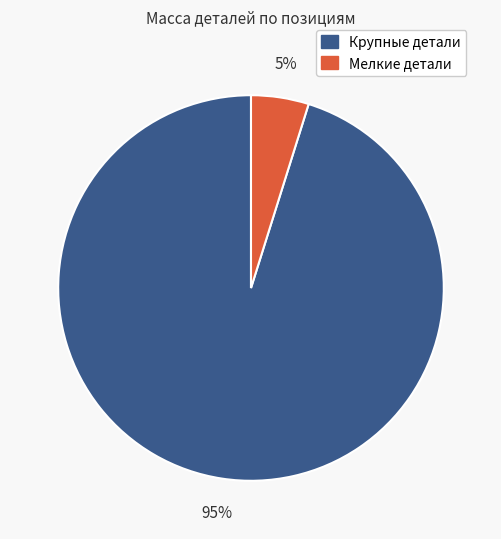

To the nearest percent, what percentage of the pie is Крупные детали?

95%